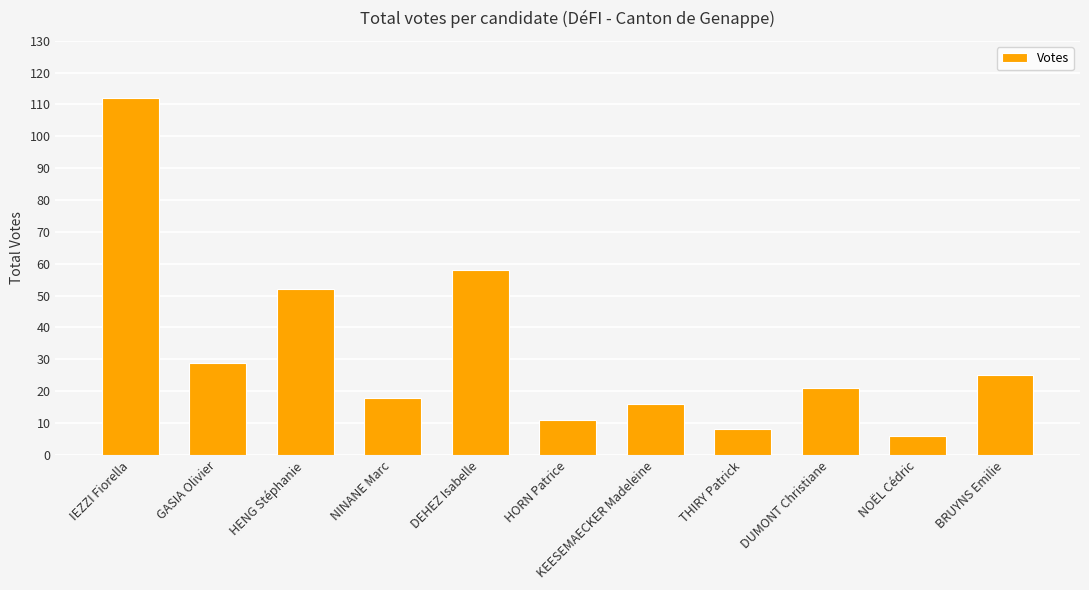

How many data points are less than 21?

5